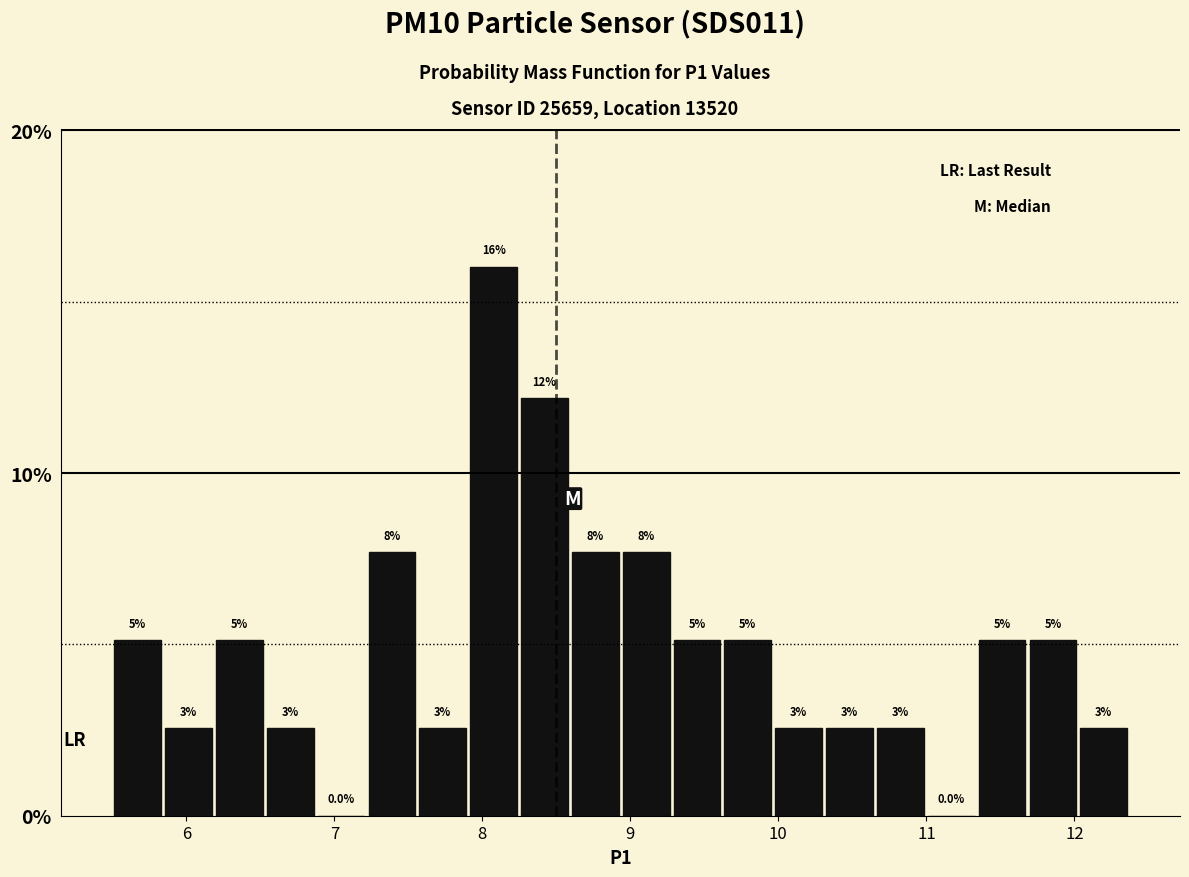

Read against the x-axis, roughly where is the centre of the tallest bar?

8.1